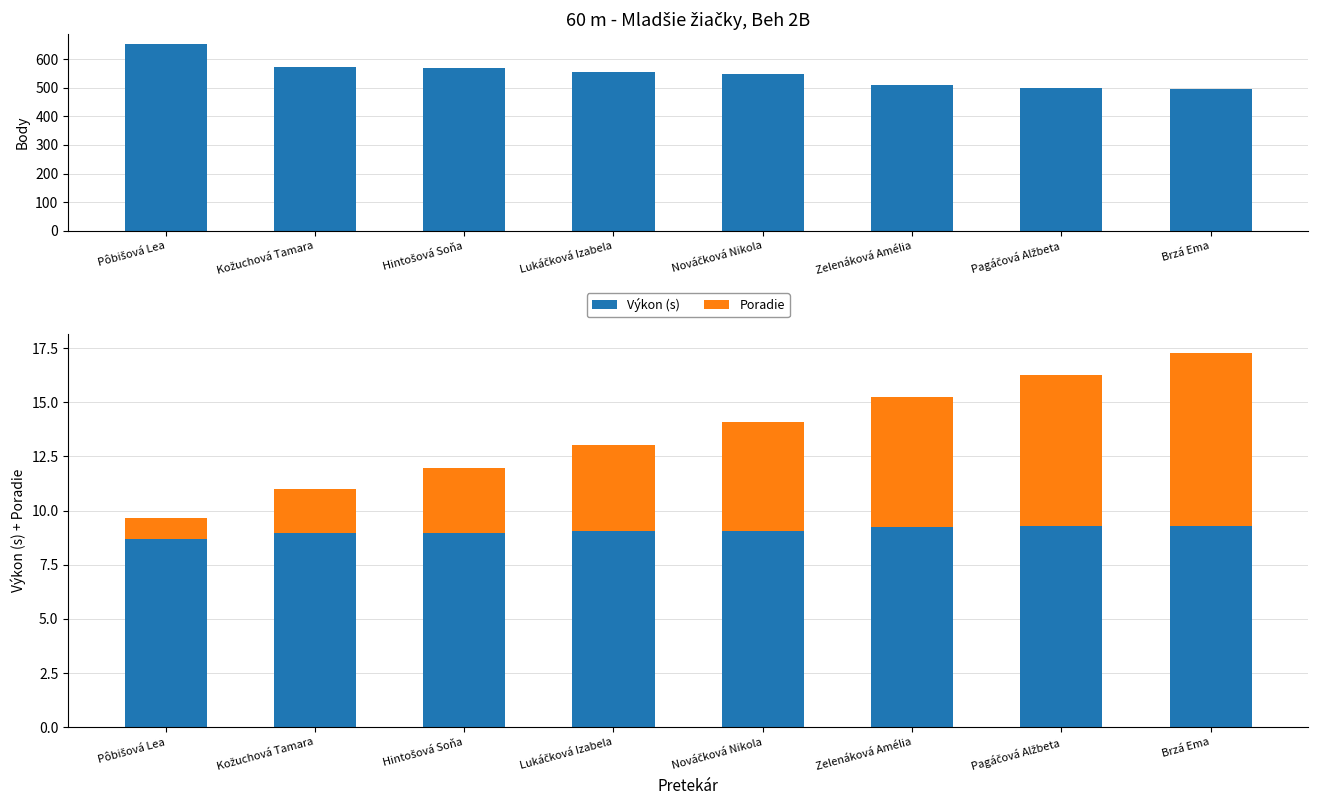

What is the sum of the Poradie values at Hintošová Soňa and Pagáčová Alžbeta?

10.0